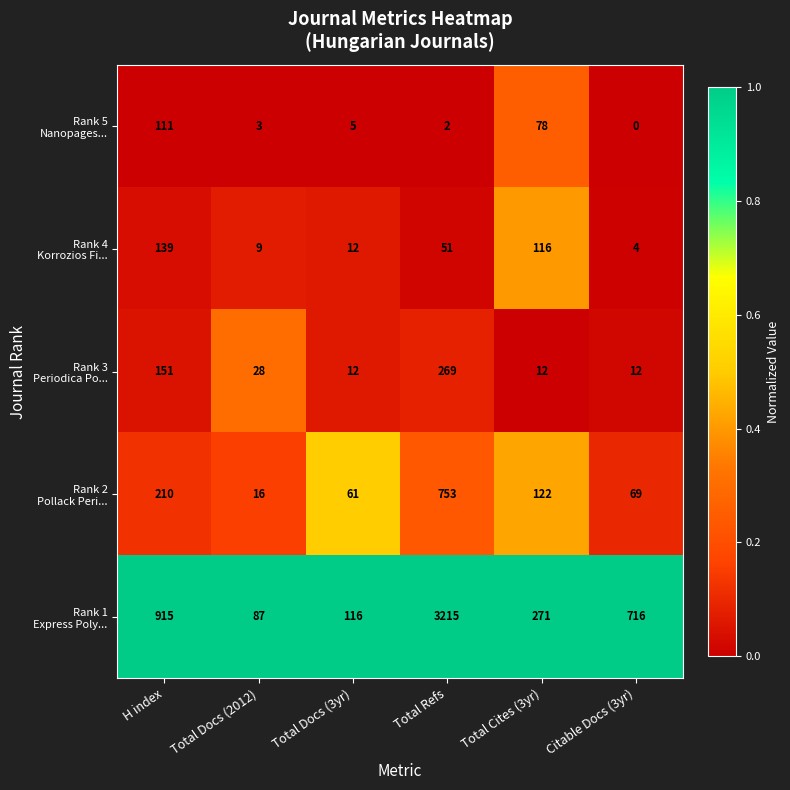

Which category has the highest value across all series?

Total Refs